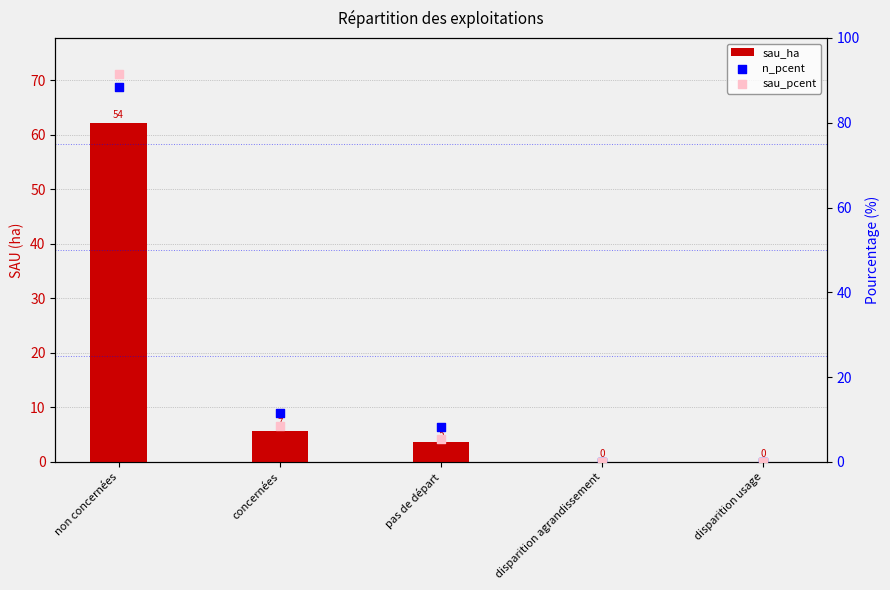

Is the value of sau_pcent at non concernées greater than the value of n_pcent at disparition agrandissement?

Yes